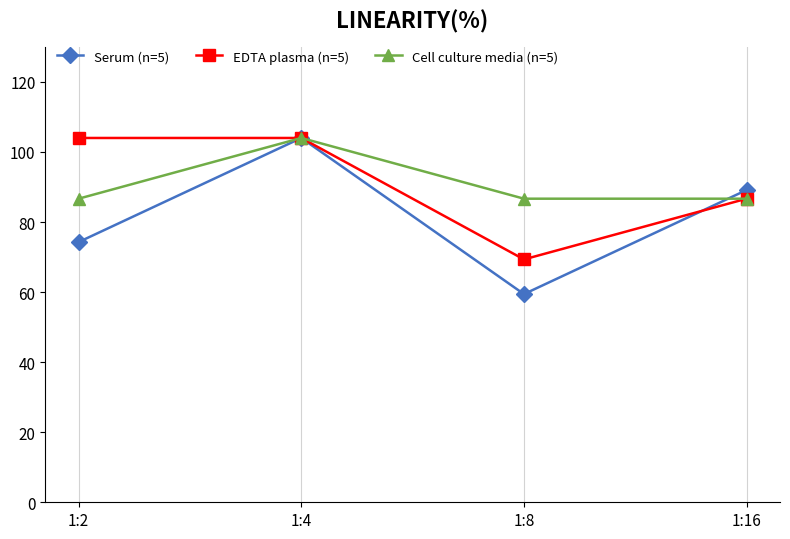

What is the total value across all series at 1:4?

312.0